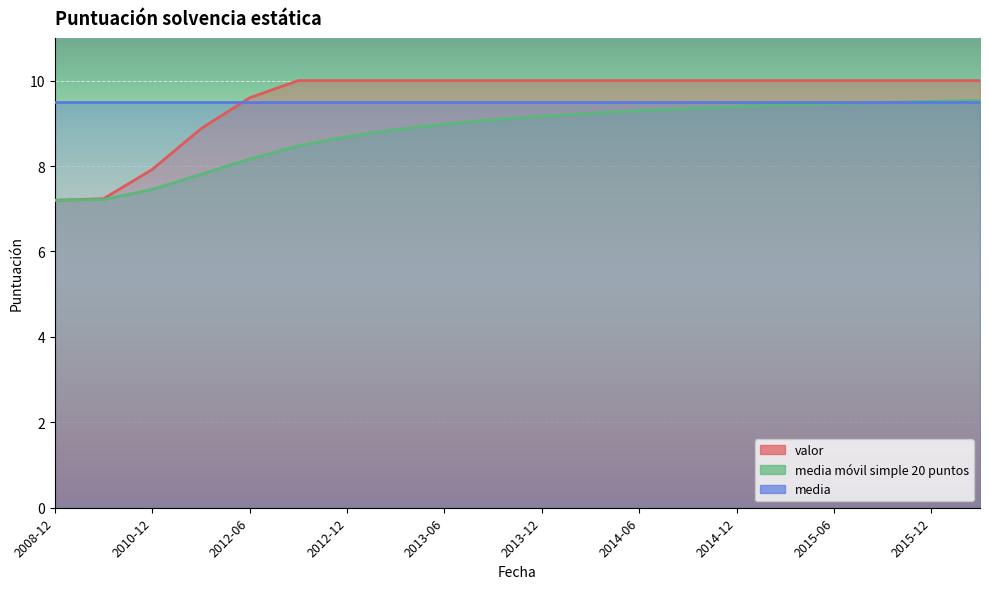

True or false: media móvil simple 20 puntos has more than 2 interior local peaks.

False